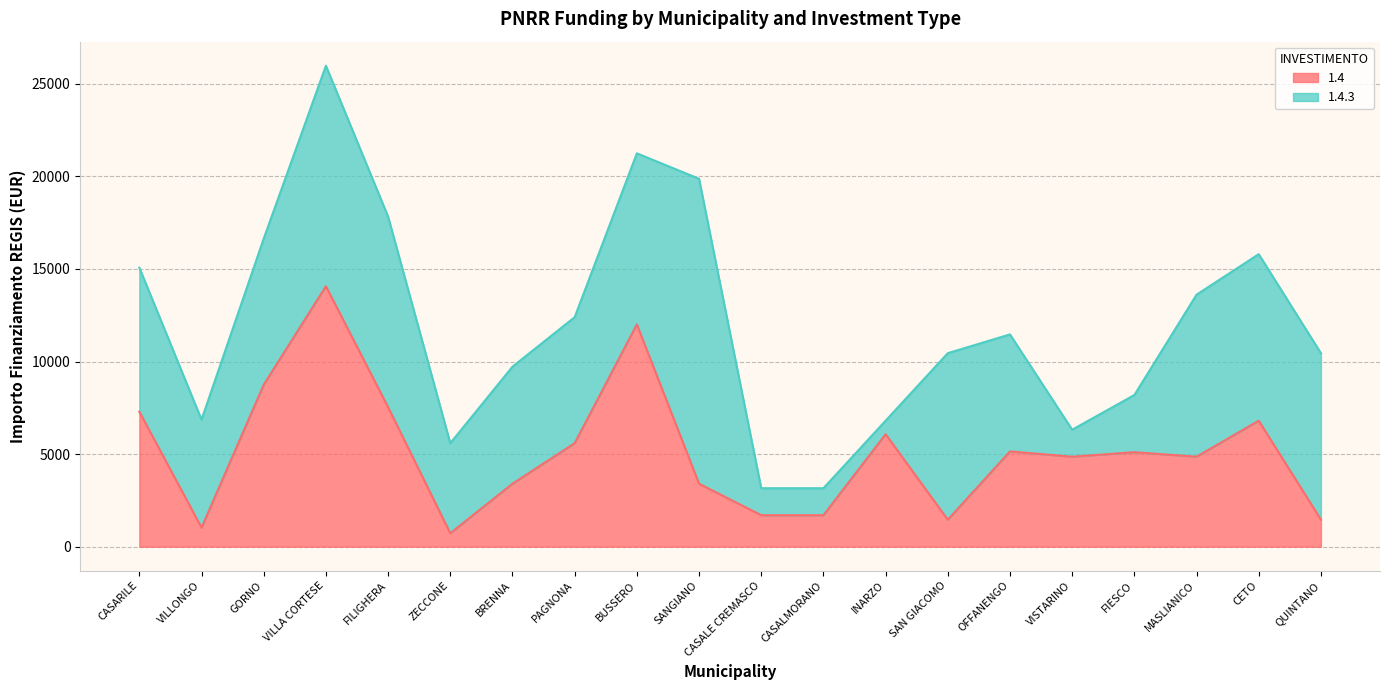

What is the label of the 4th point from the right?

FIESCO